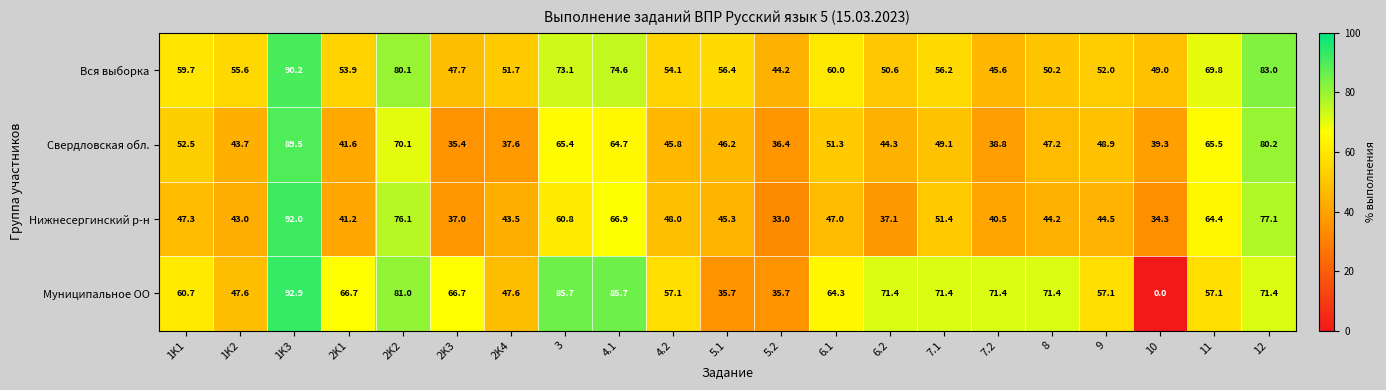

Which category has the highest value across all series?

1K3